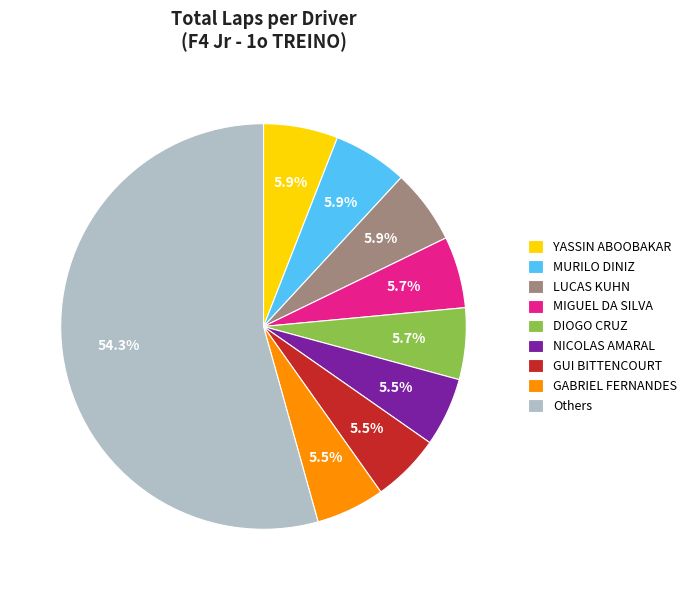

Which category has the biggest portion of the pie?

Others